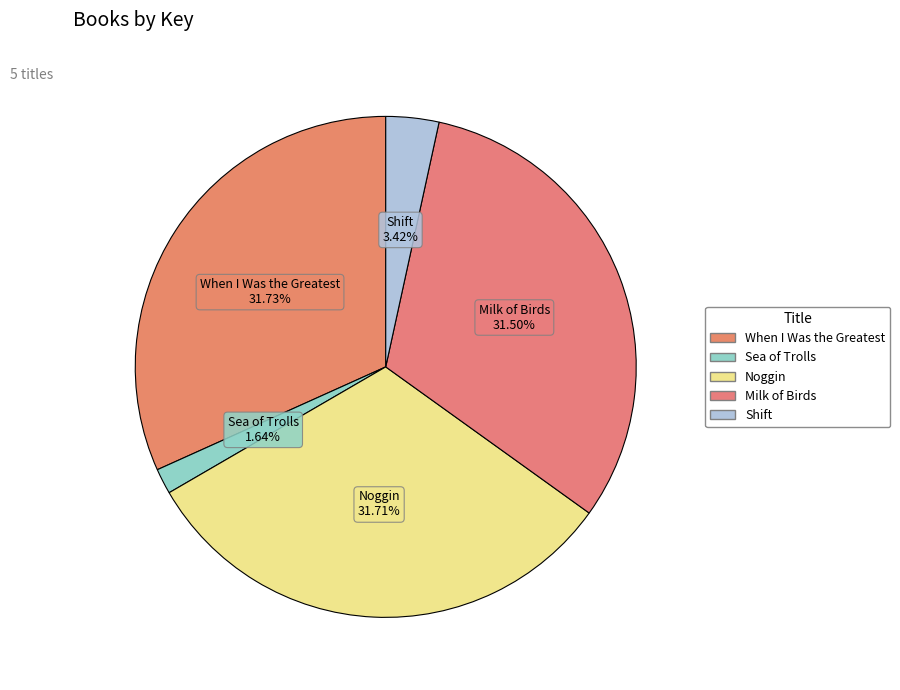

Which category has the smallest portion of the pie?

Sea of Trolls